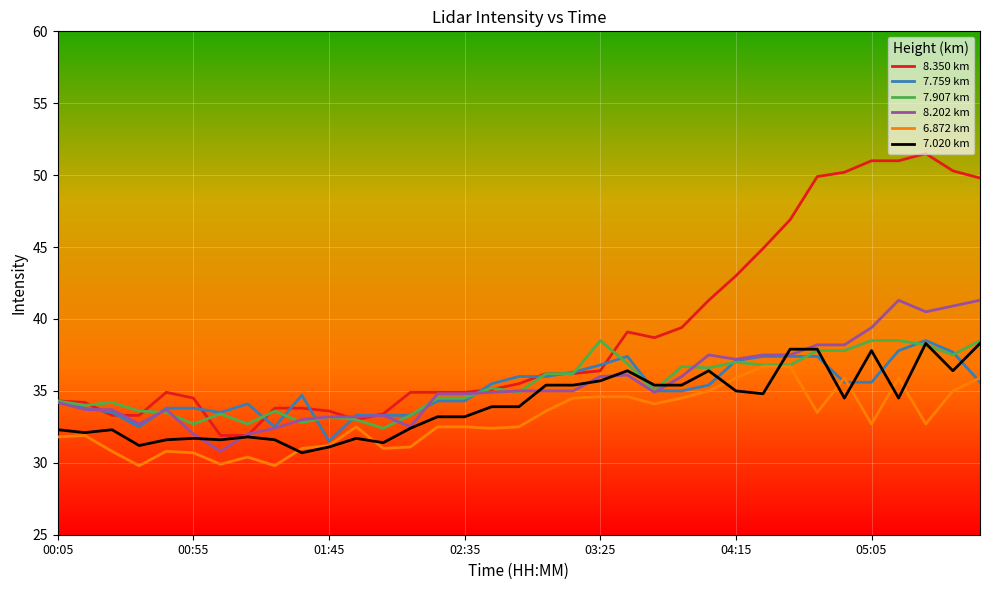

Which series has the largest total across all categories?

8.350 km